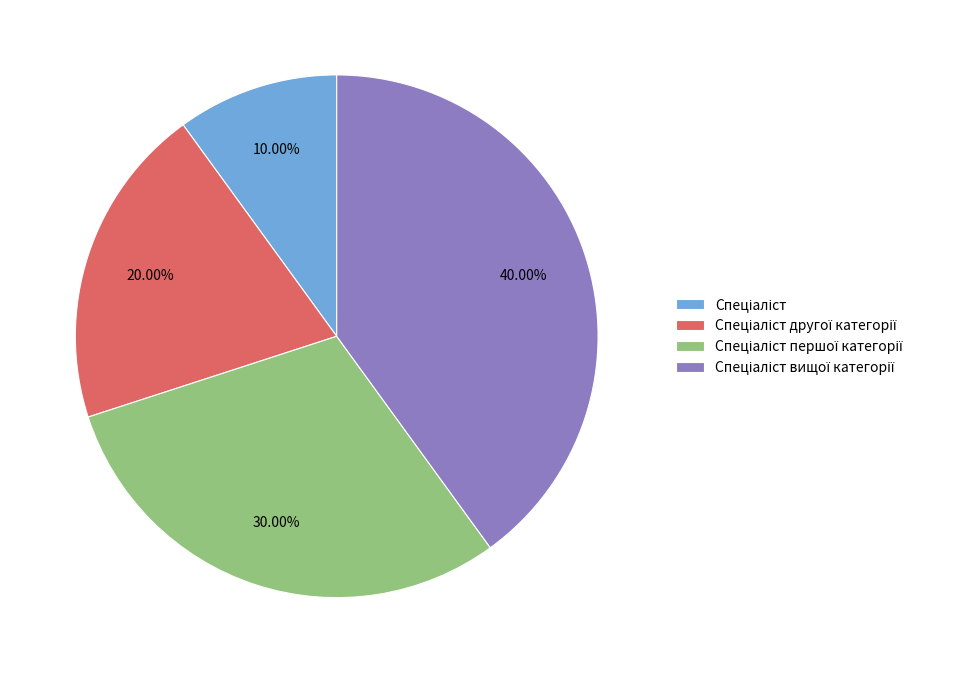

Is there a majority slice in this chart?

No